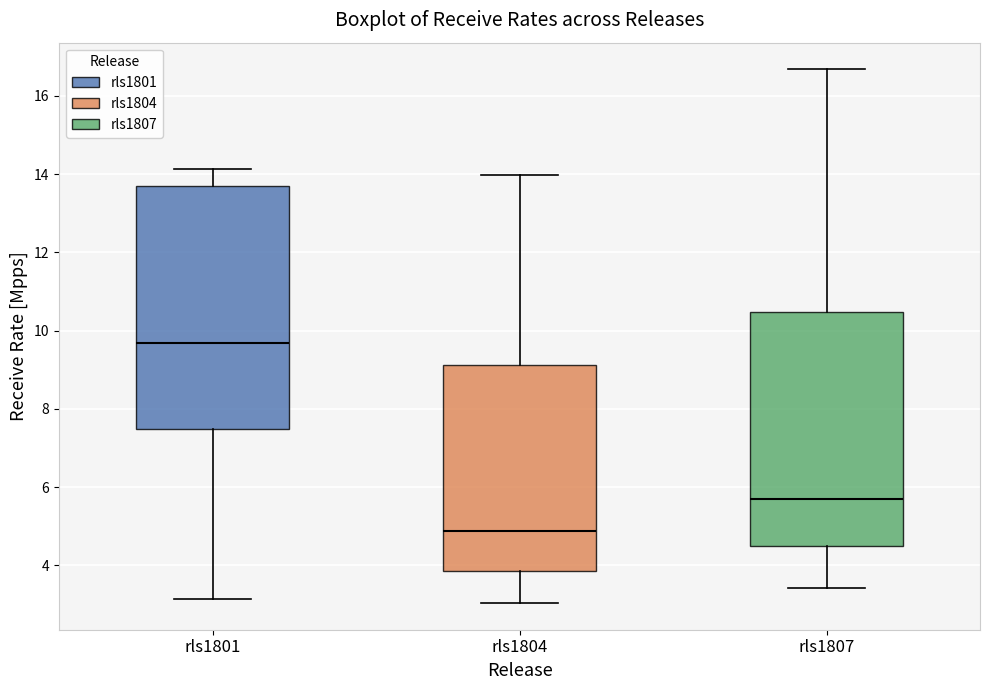

Which box is the tallest, from its lower edge to its upper edge?

rls1801